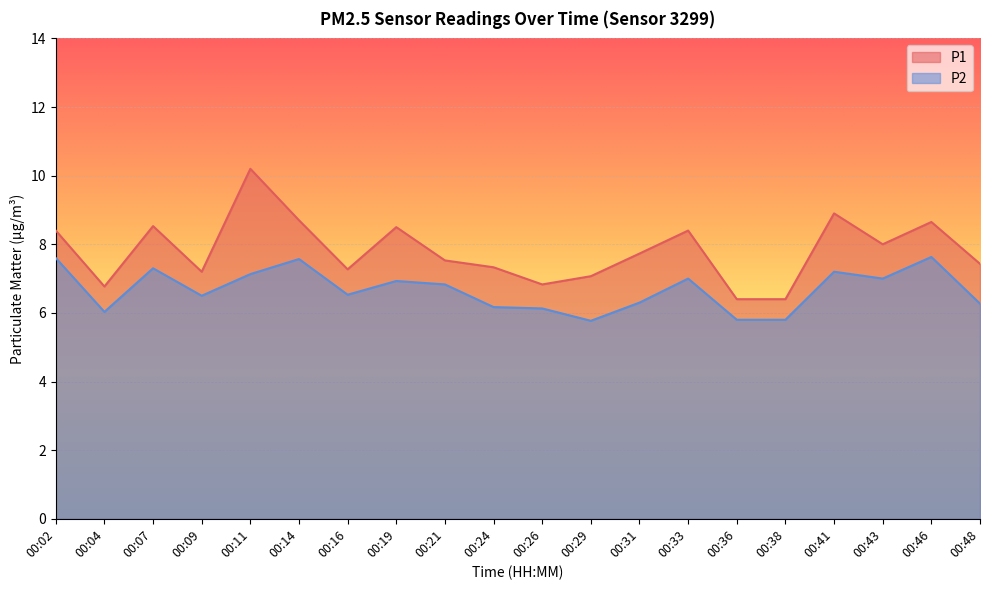

Reading right to left, list all the values displayed in this chart.

P1: 00:48=7.4	00:46=8.7	00:43=8.0	00:41=8.9	00:38=6.4	00:36=6.4	00:33=8.4	00:31=7.7	00:29=7.1	00:26=6.8	00:24=7.3	00:21=7.5	00:19=8.5	00:16=7.3	00:14=8.7	00:11=10.2	00:09=7.2	00:07=8.5	00:04=6.8	00:02=8.4
P2: 00:48=6.3	00:46=7.6	00:43=7.0	00:41=7.2	00:38=5.8	00:36=5.8	00:33=7.0	00:31=6.3	00:29=5.8	00:26=6.1	00:24=6.2	00:21=6.8	00:19=6.9	00:16=6.5	00:14=7.6	00:11=7.1	00:09=6.5	00:07=7.3	00:04=6.0	00:02=7.6